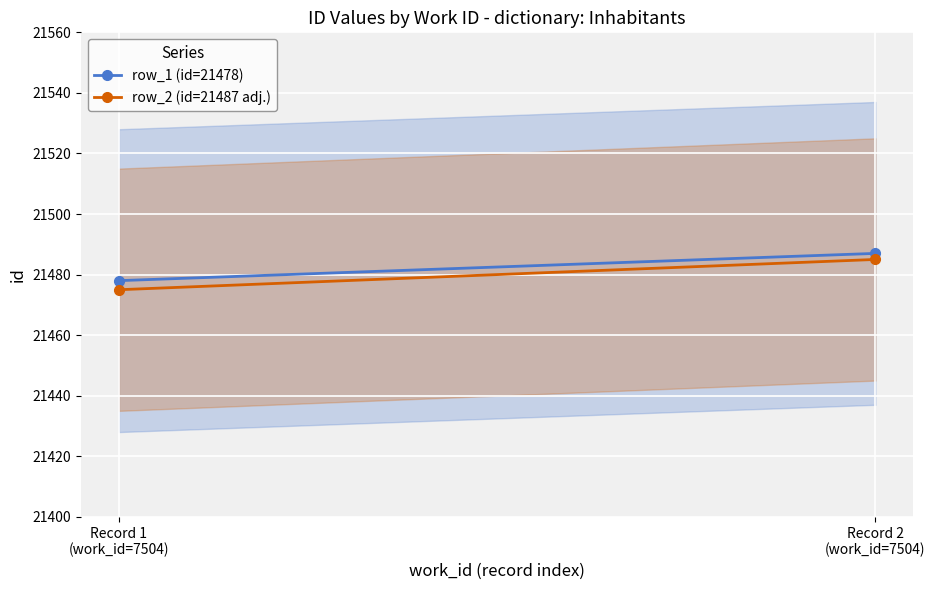

What is the total value across all series at Record 2
(work_id=7504)?

42972